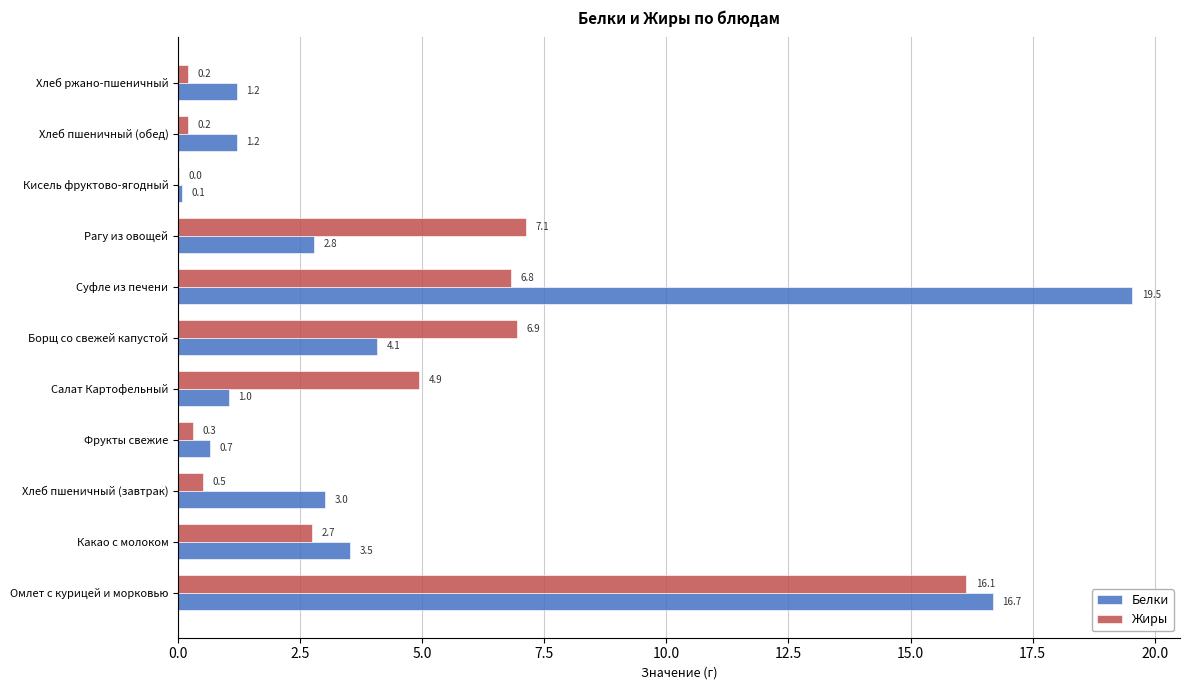

At which category is the sum across all series the highest?

Омлет с курицей и морковью